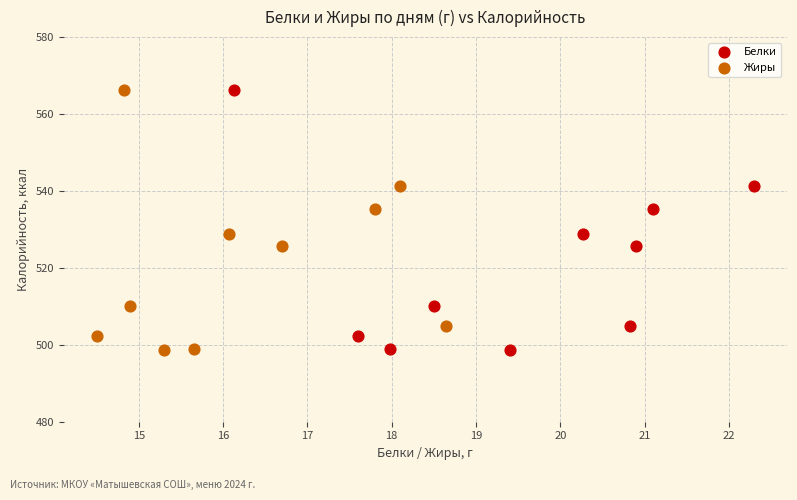

What are all the series names shown in the legend?

Белки, Жиры